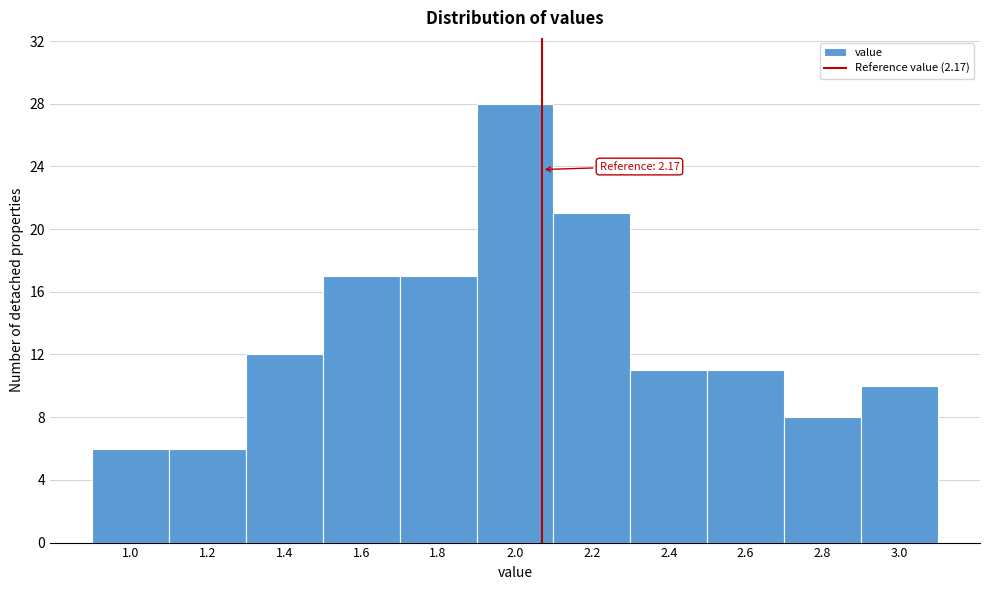

Reading right to left, what are all the values shown in this chart?

10	8	11	11	21	28	17	17	12	6	6